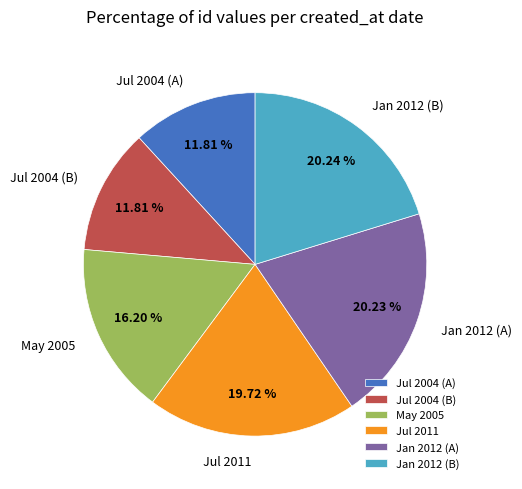

To the nearest percent, what is the average slice percentage?

17%